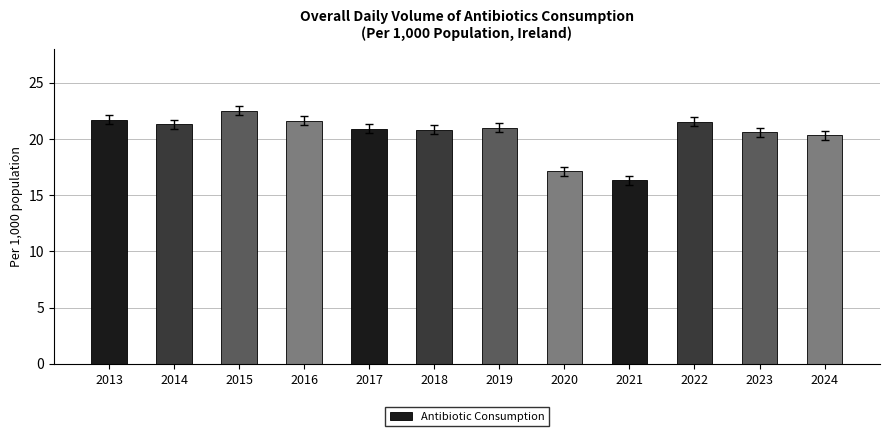

How many bars are there in total?

12